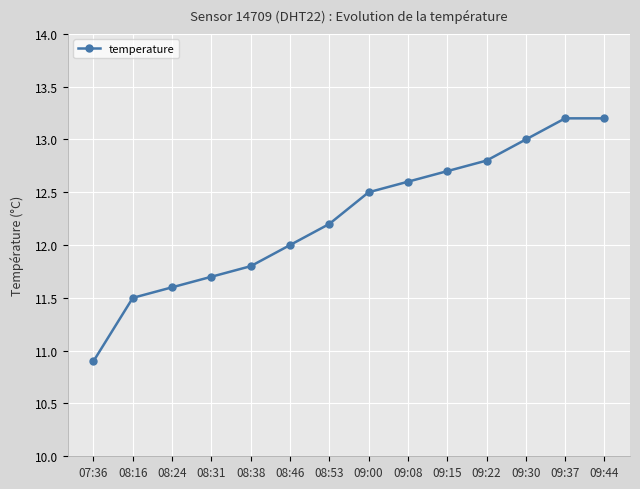

What is the difference between the maximum and minimum values?

2.3